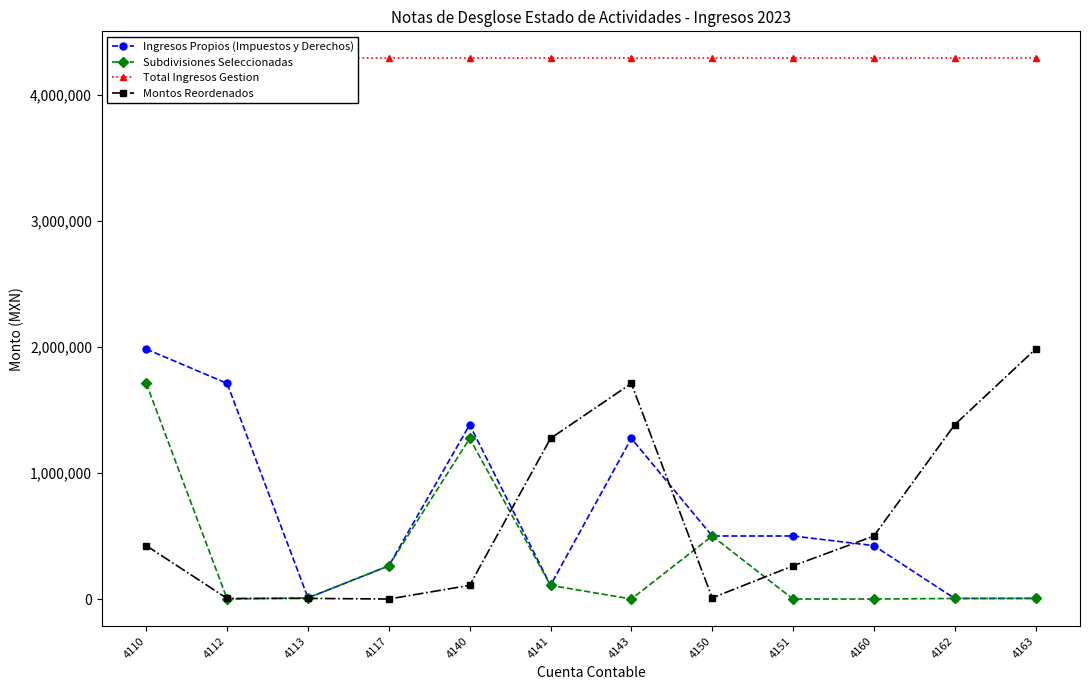

True or false: Total Ingresos Gestion and Montos Reordenados cross at least once.

False